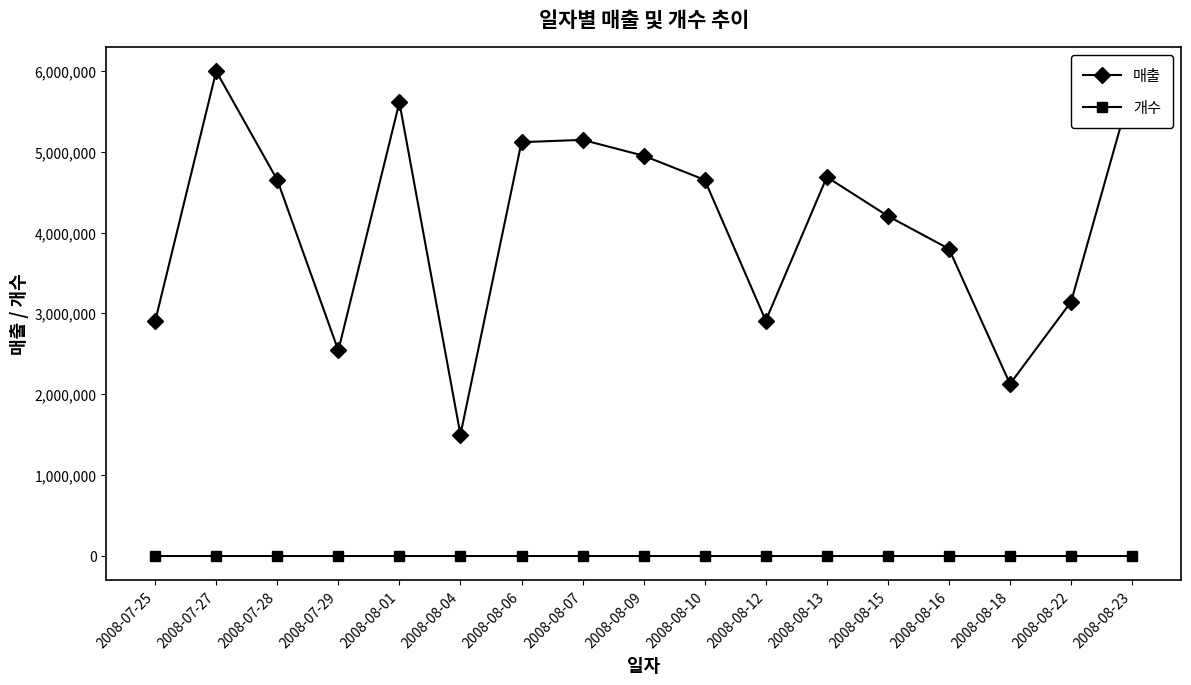

The value of 매출 at 2008-08-12 is 2911410. True or false?

True